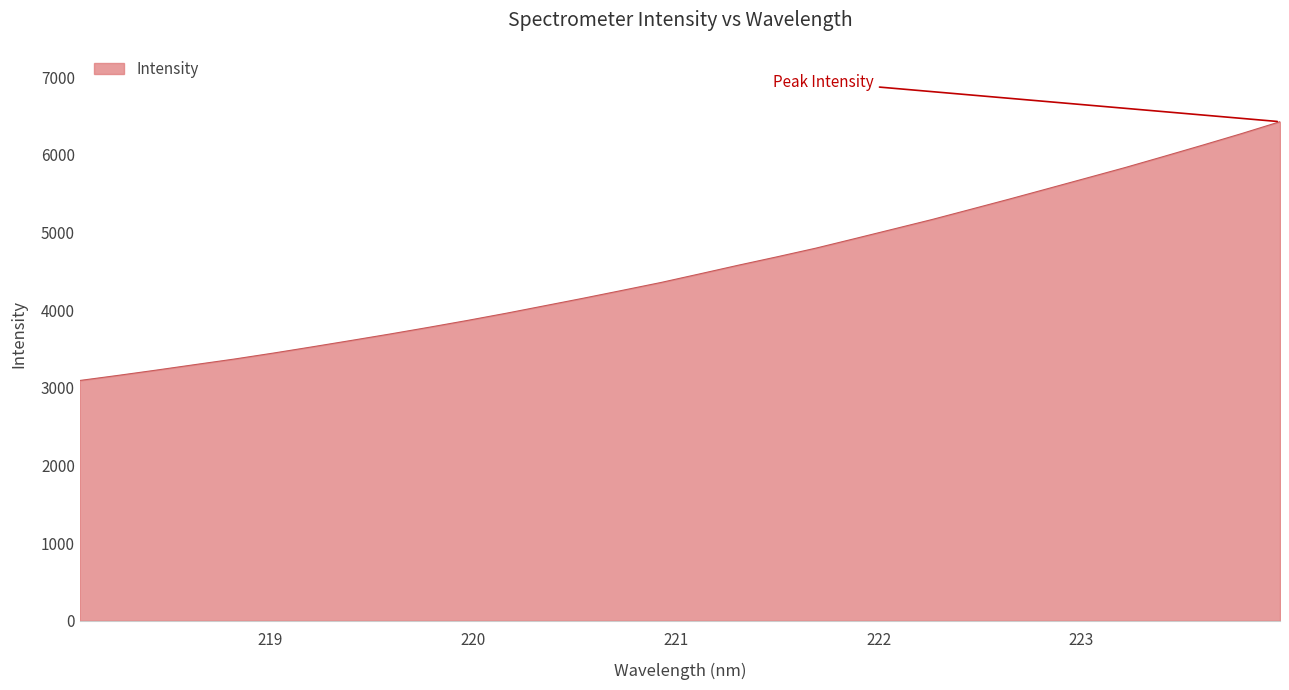

What is the difference between the maximum and minimum values?

3332.5